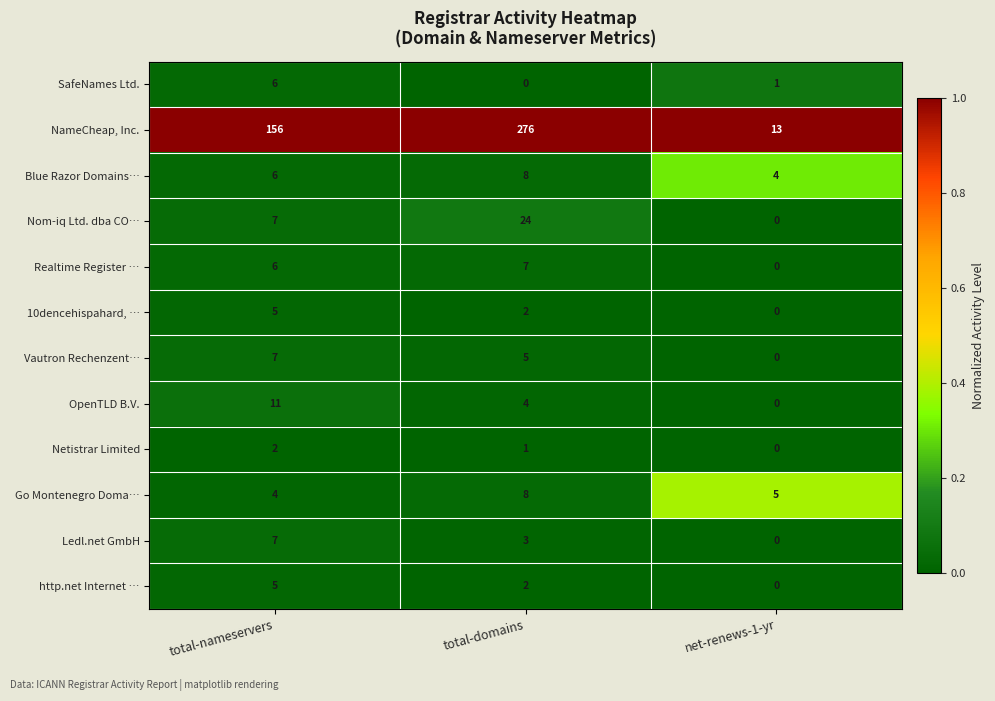

Rank the categories by Netistrar Limited value from lowest to highest.

net-renews-1-yr, total-domains, total-nameservers